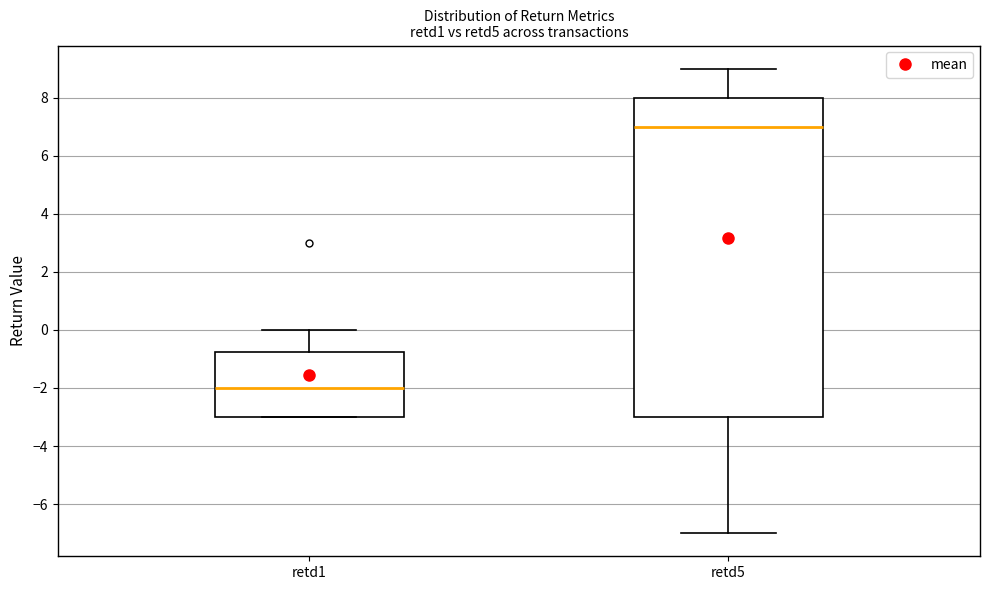

Where does the upper whisker of the box for retd5 end on the y-axis? The values are not printed on the chart, so give them approximately, as read against the axis.

9.0